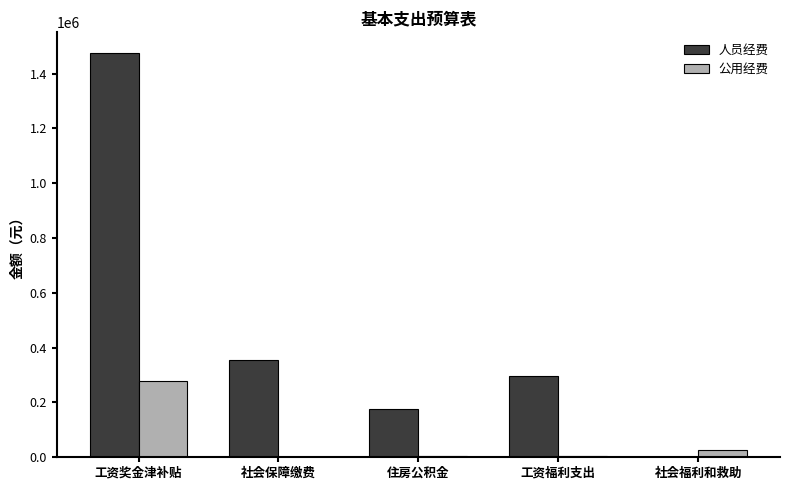

At which category is the sum across all series the highest?

工资奖金津补贴